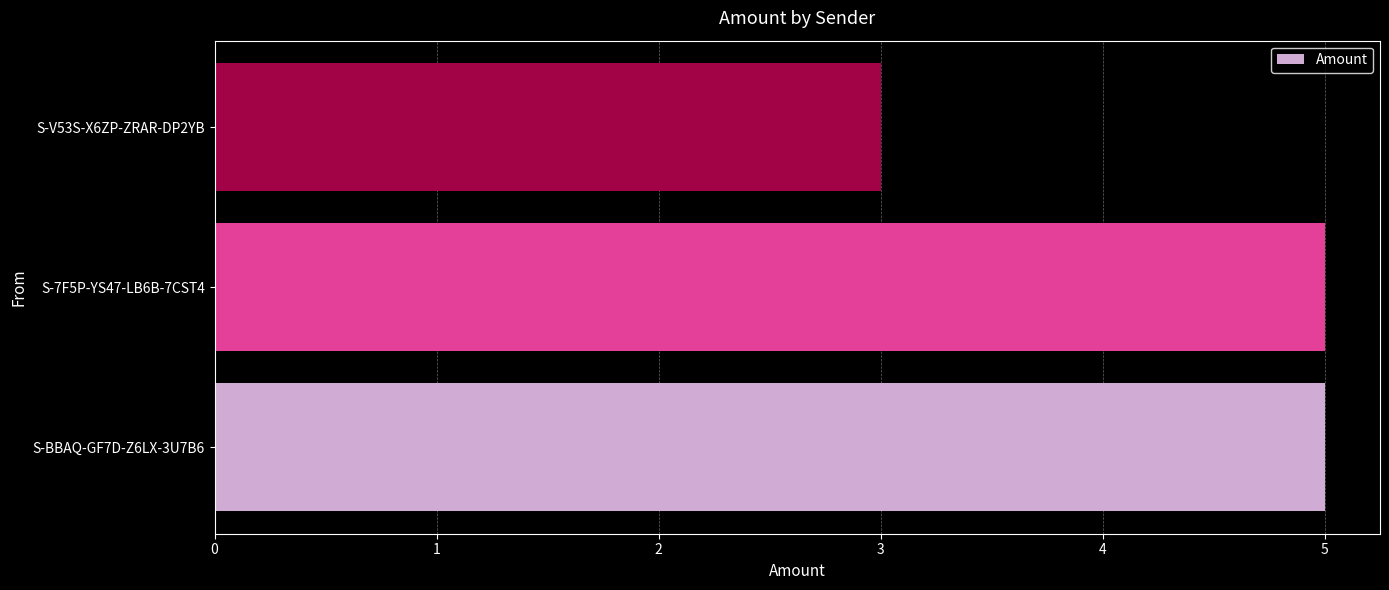

The chart shows a value of 5 at S-BBAQ-GF7D-Z6LX-3U7B6. True or false?

True